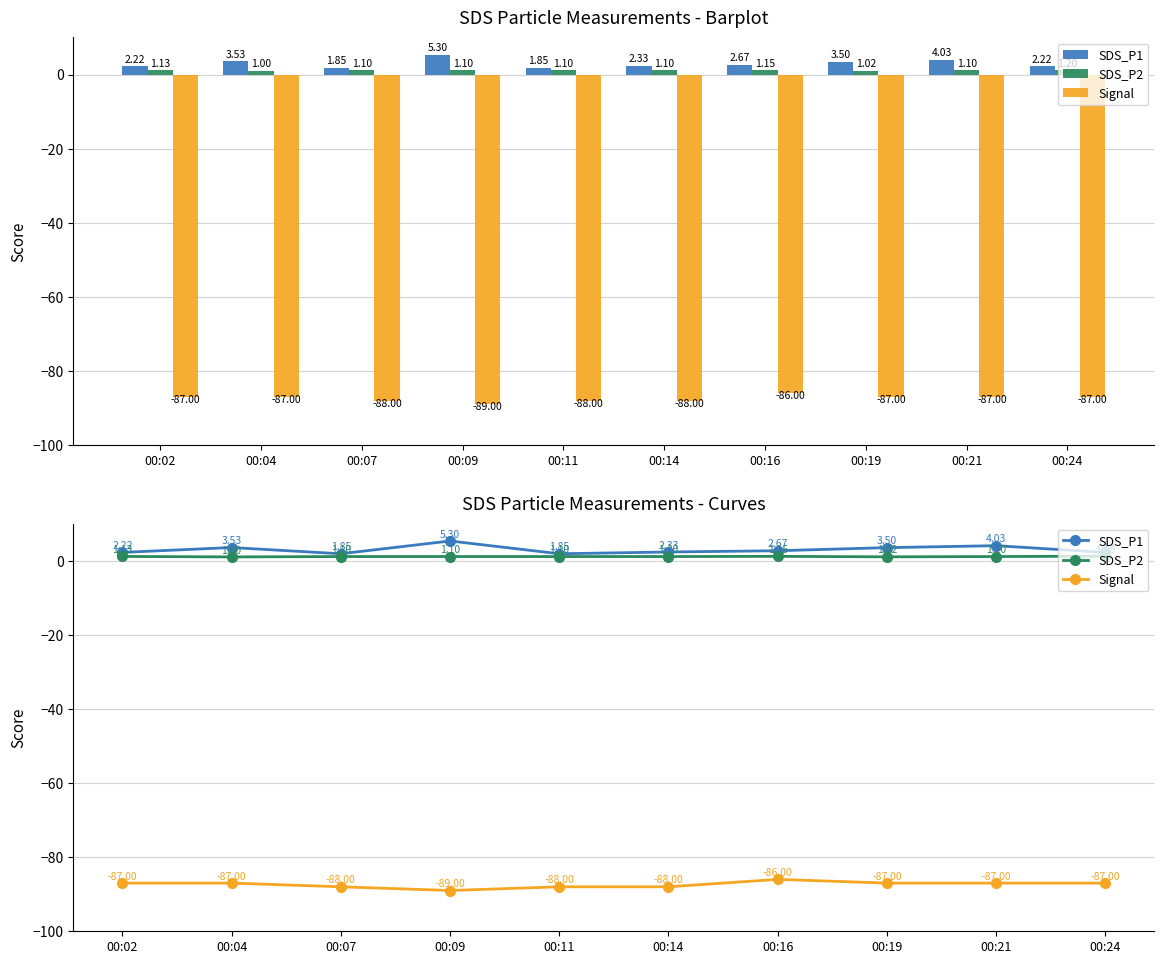

What is the total value across all series at 00:07?

-85.0